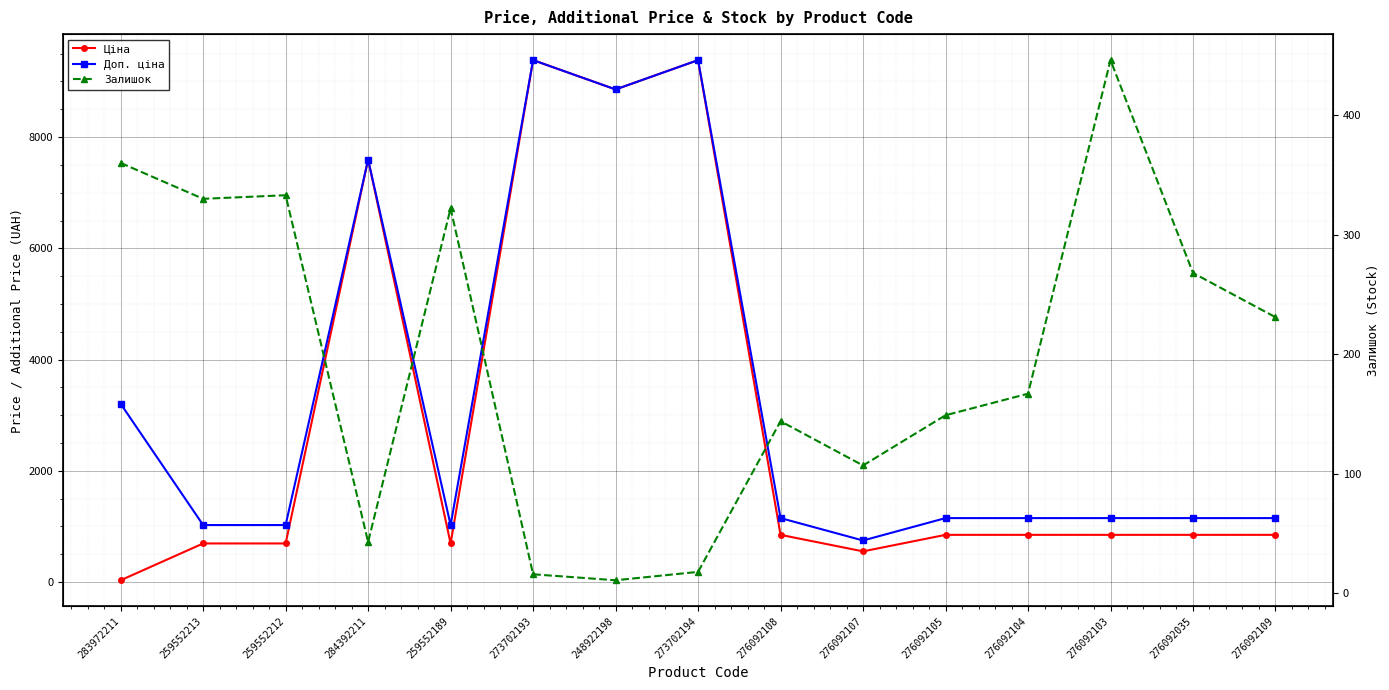

How many data points does each series have?

15